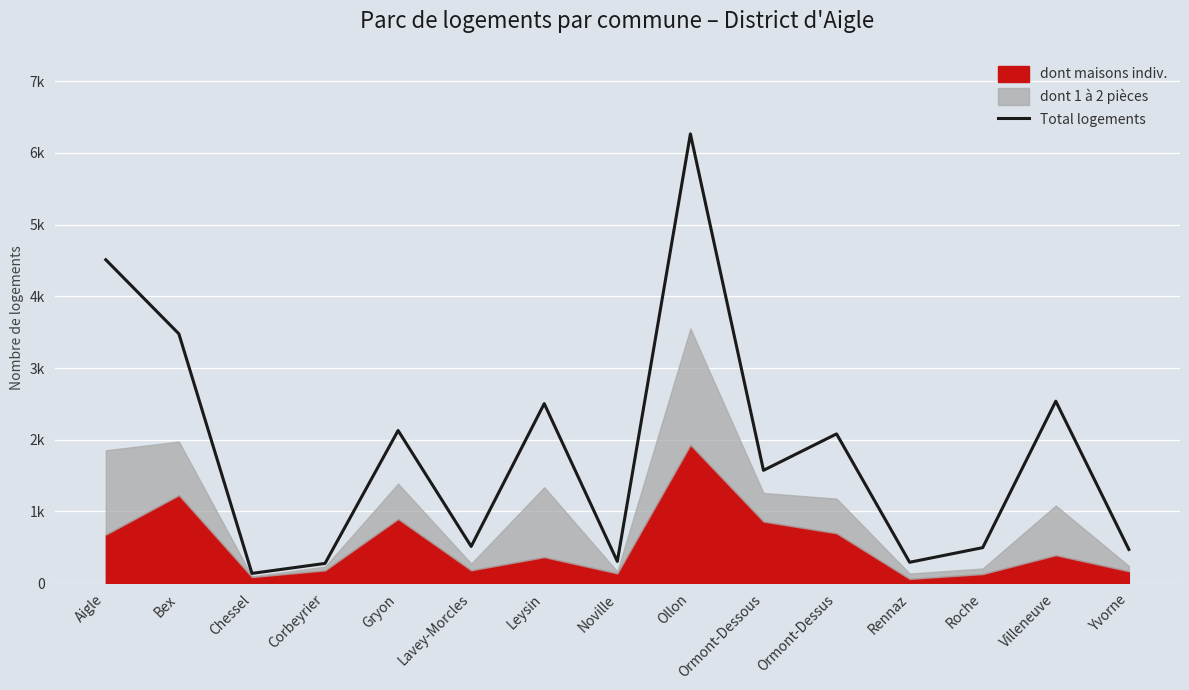

Reading left to right, list all the values displayed in this chart.

Aigle=4510	Bex=3477	Chessel=137	Corbeyrier=276	Gryon=2129	Lavey-Morcles=513	Leysin=2504	Noville=304	Ollon=6265	Ormont-Dessous=1574	Ormont-Dessus=2082	Rennaz=292	Roche=496	Villeneuve=2538	Yvorne=471